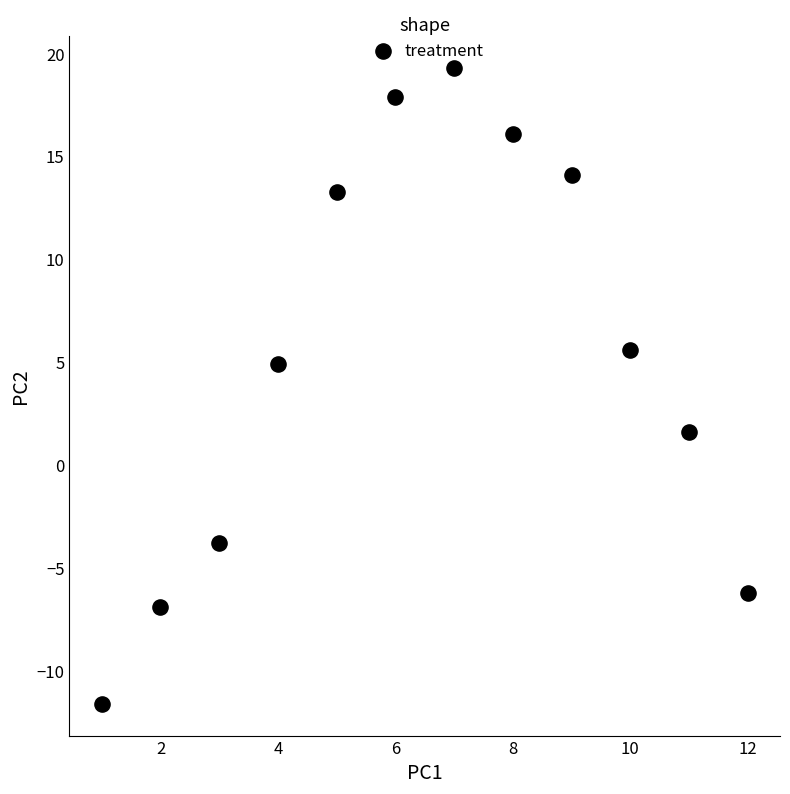

What Y value in the scatter plot is closest to 3?

1.6